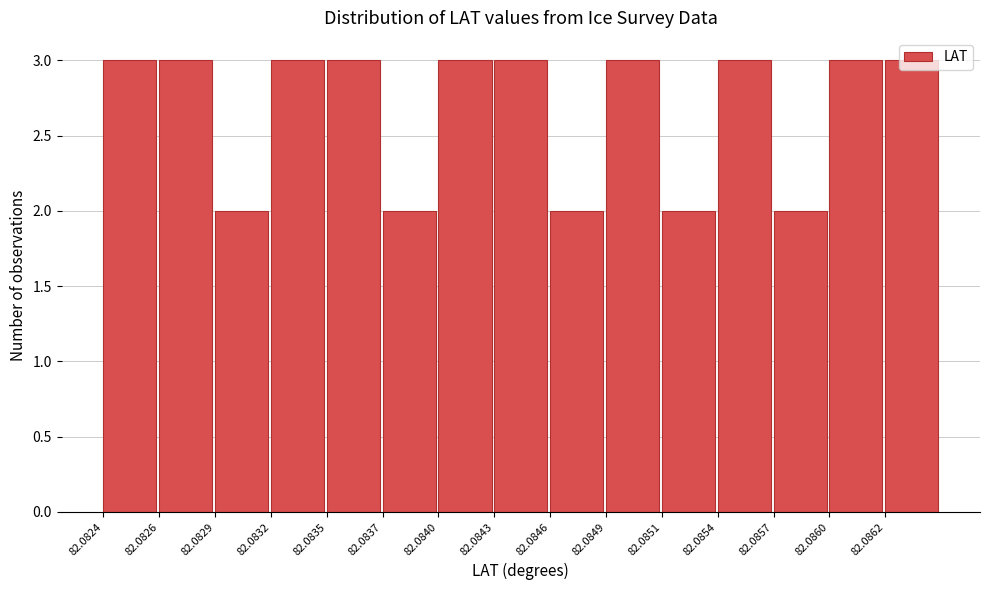

What is the sum of all values?

40